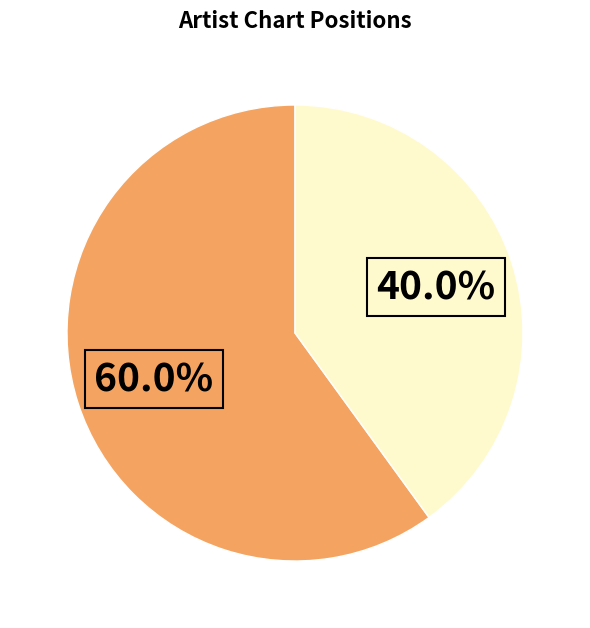

Does any single category account for the majority?

Yes